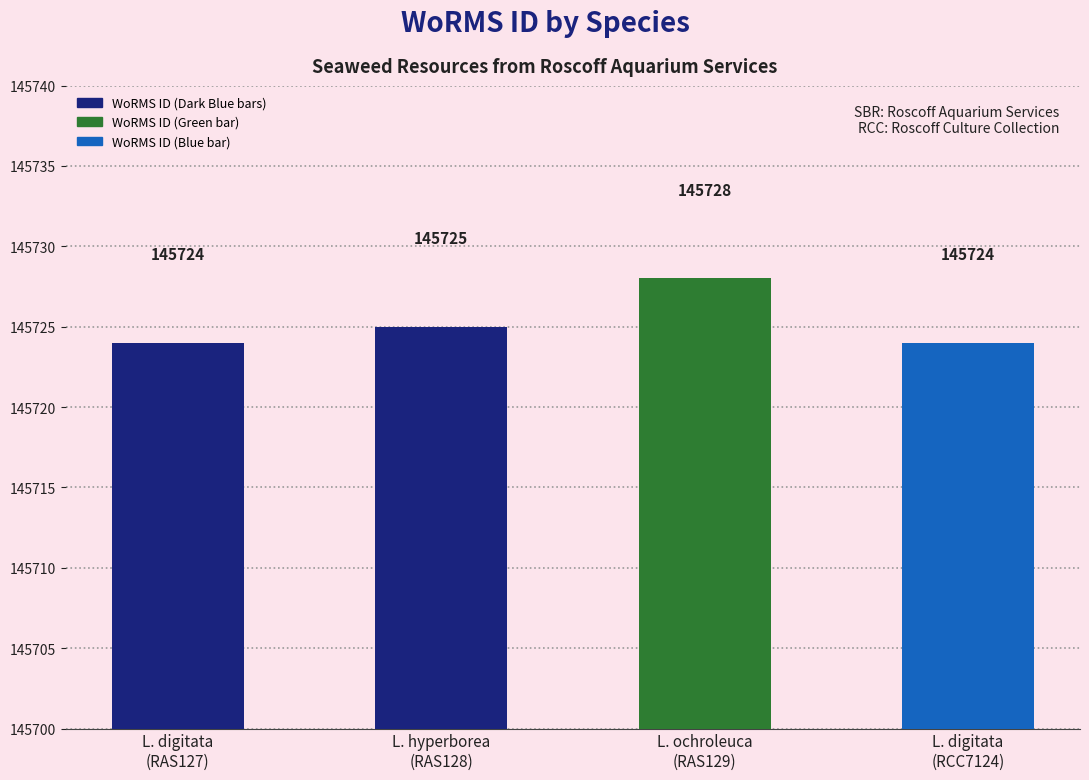

Between L. digitata
(RCC7124) and L. hyperborea
(RAS128), which is larger?

L. hyperborea
(RAS128)